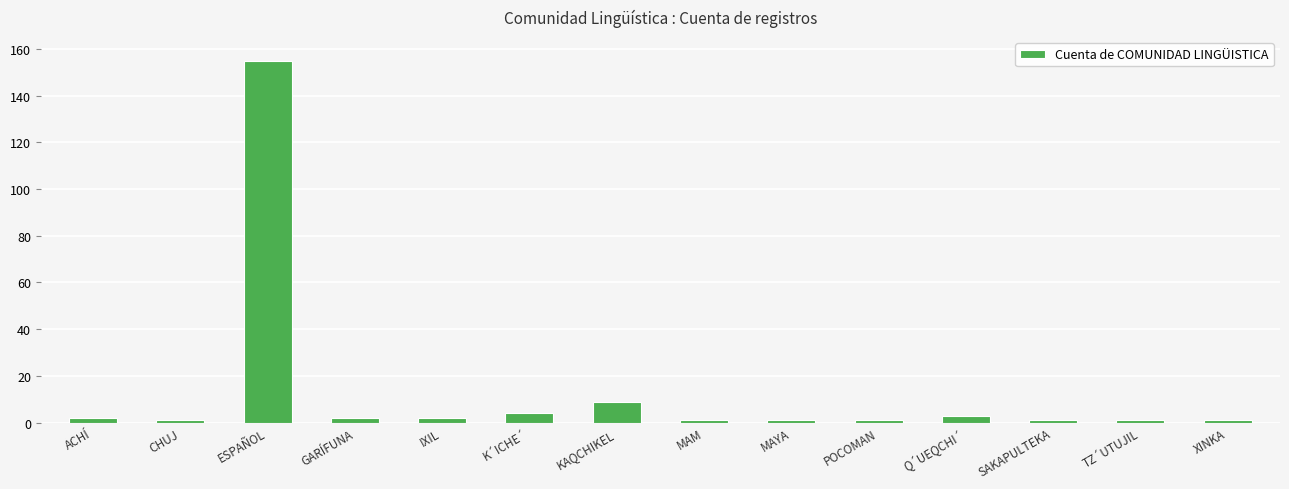

At which category does the chart reach its peak across all series?

ESPAÑOL